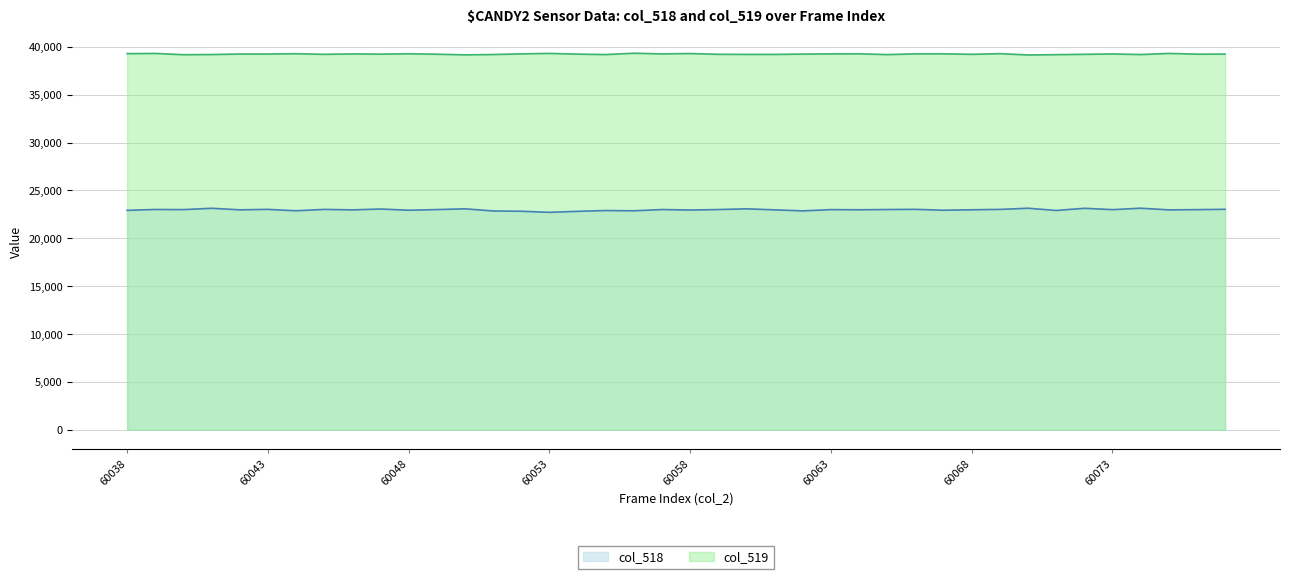

The col_518 series shows 22996 at 60073. True or false?

True